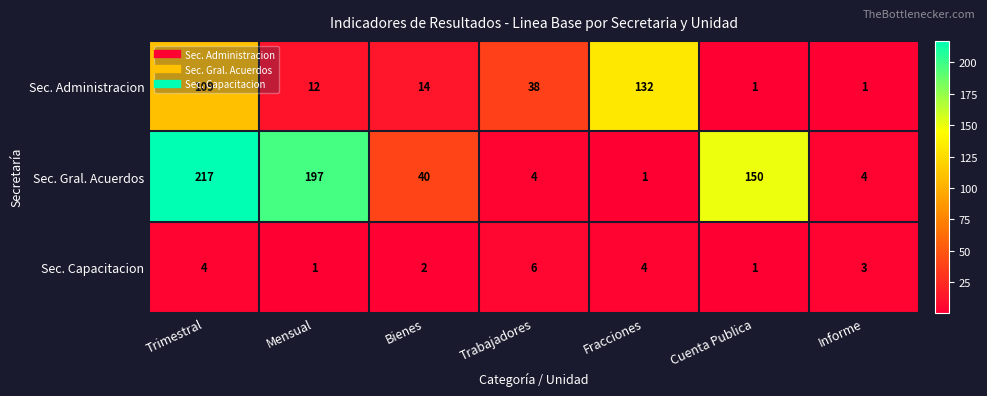

The value of Sec. Capacitacion at Fracciones is 4. True or false?

True